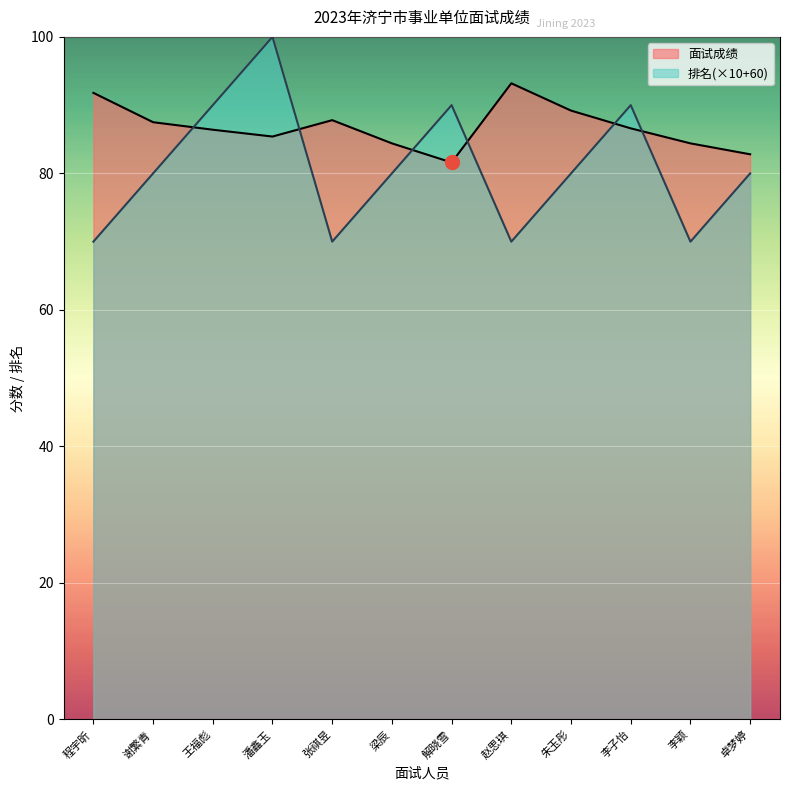

How many values in the 面试成绩 series exceed 86?

7